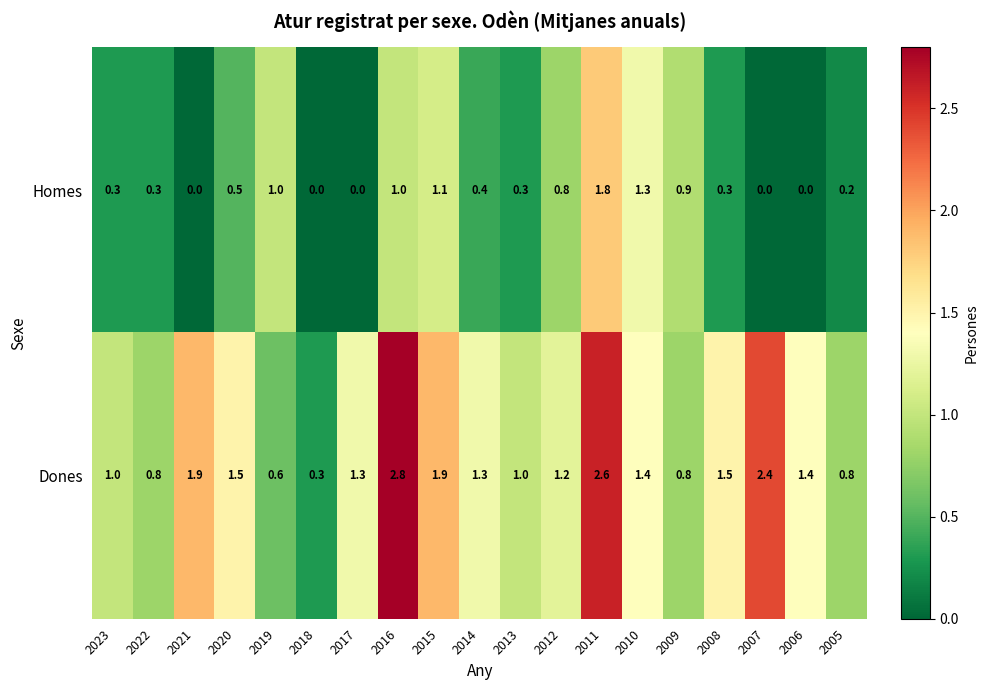

Count the number of data series in this chart.

2